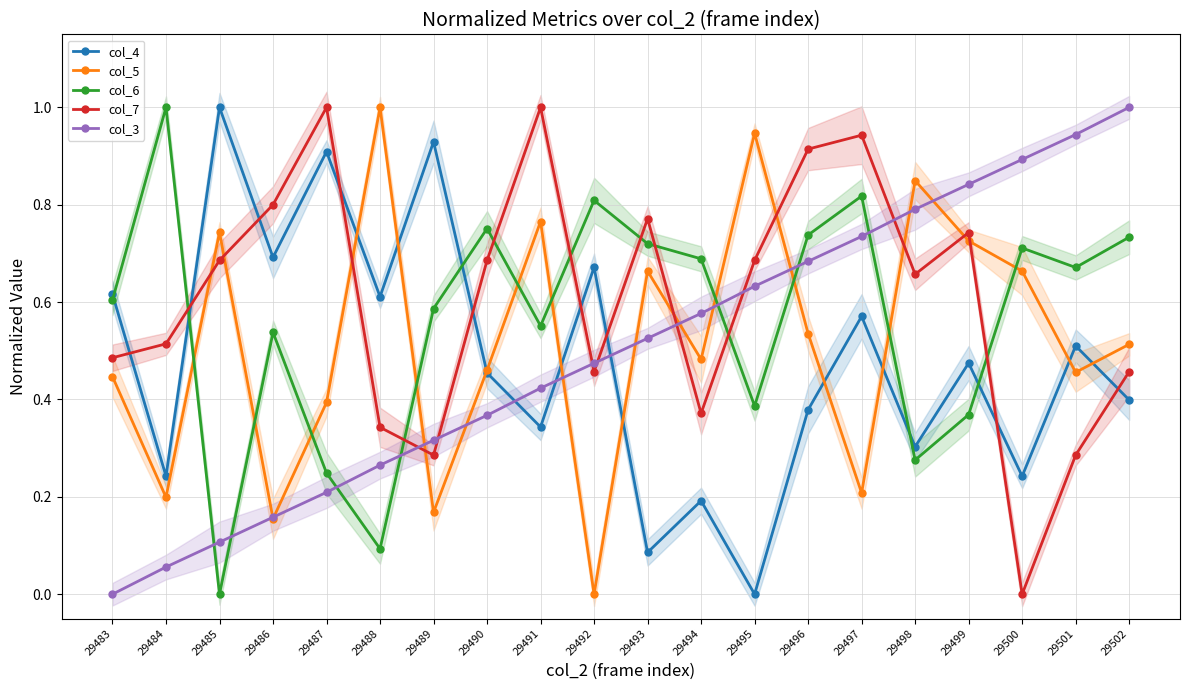

Where is the first local maximum for col_4?

29485